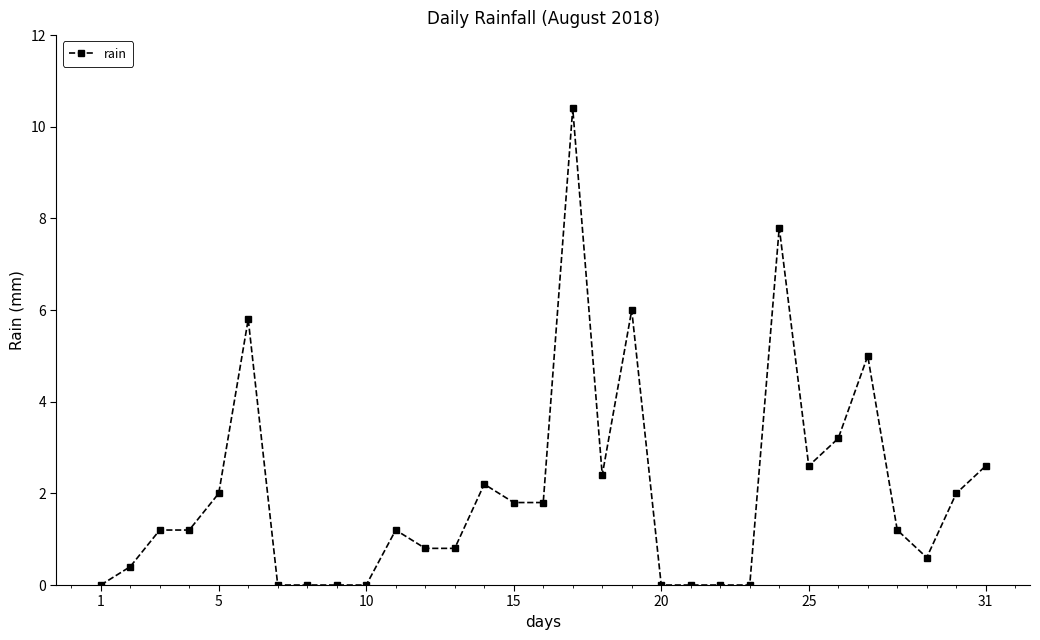

What is the sum of all values?

63.0